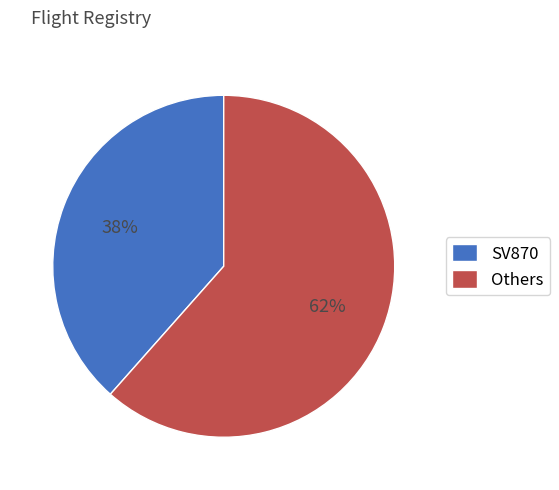

To the nearest percent, what percentage of the pie is SV870?

38%